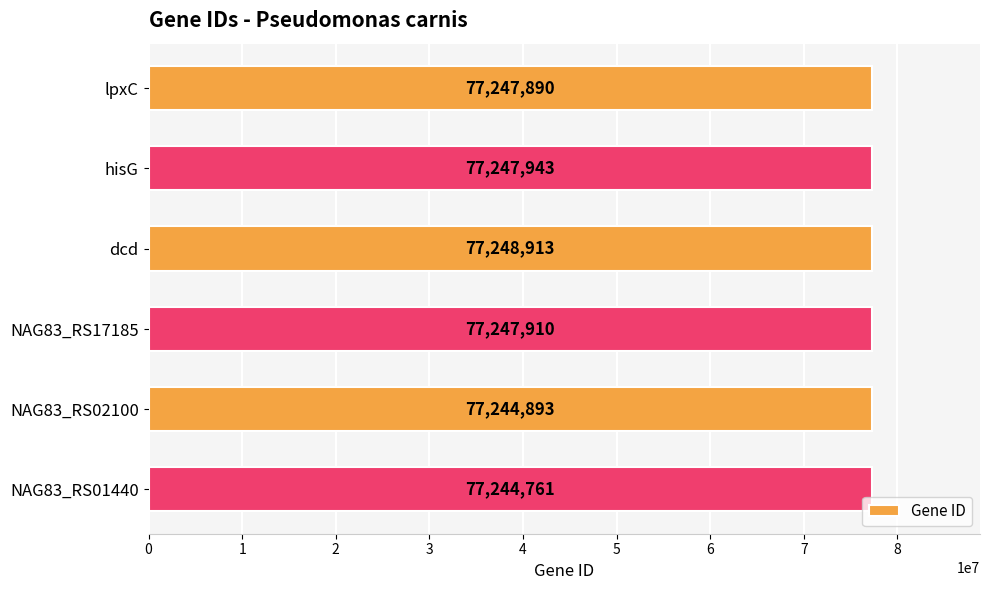

Does the chart contain any negative values?

No